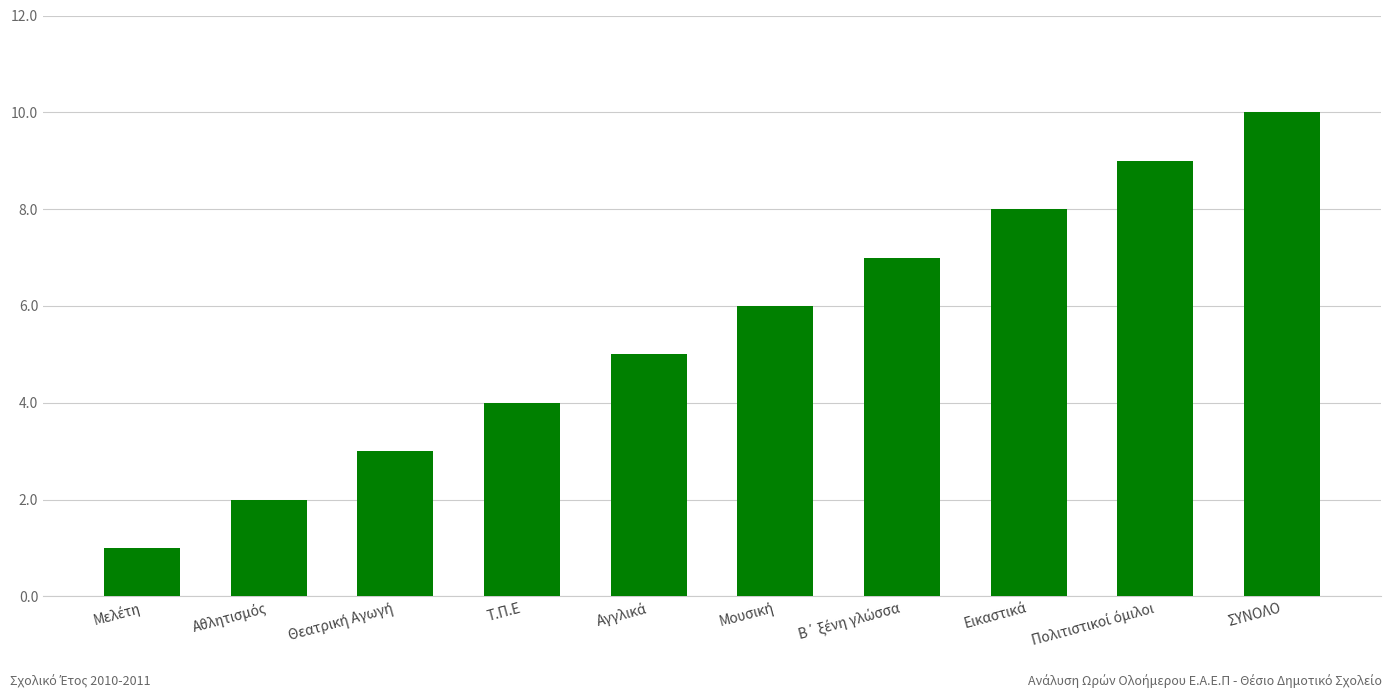

Is it true that the value at ΣΥΝΟΛΟ is 5?

False